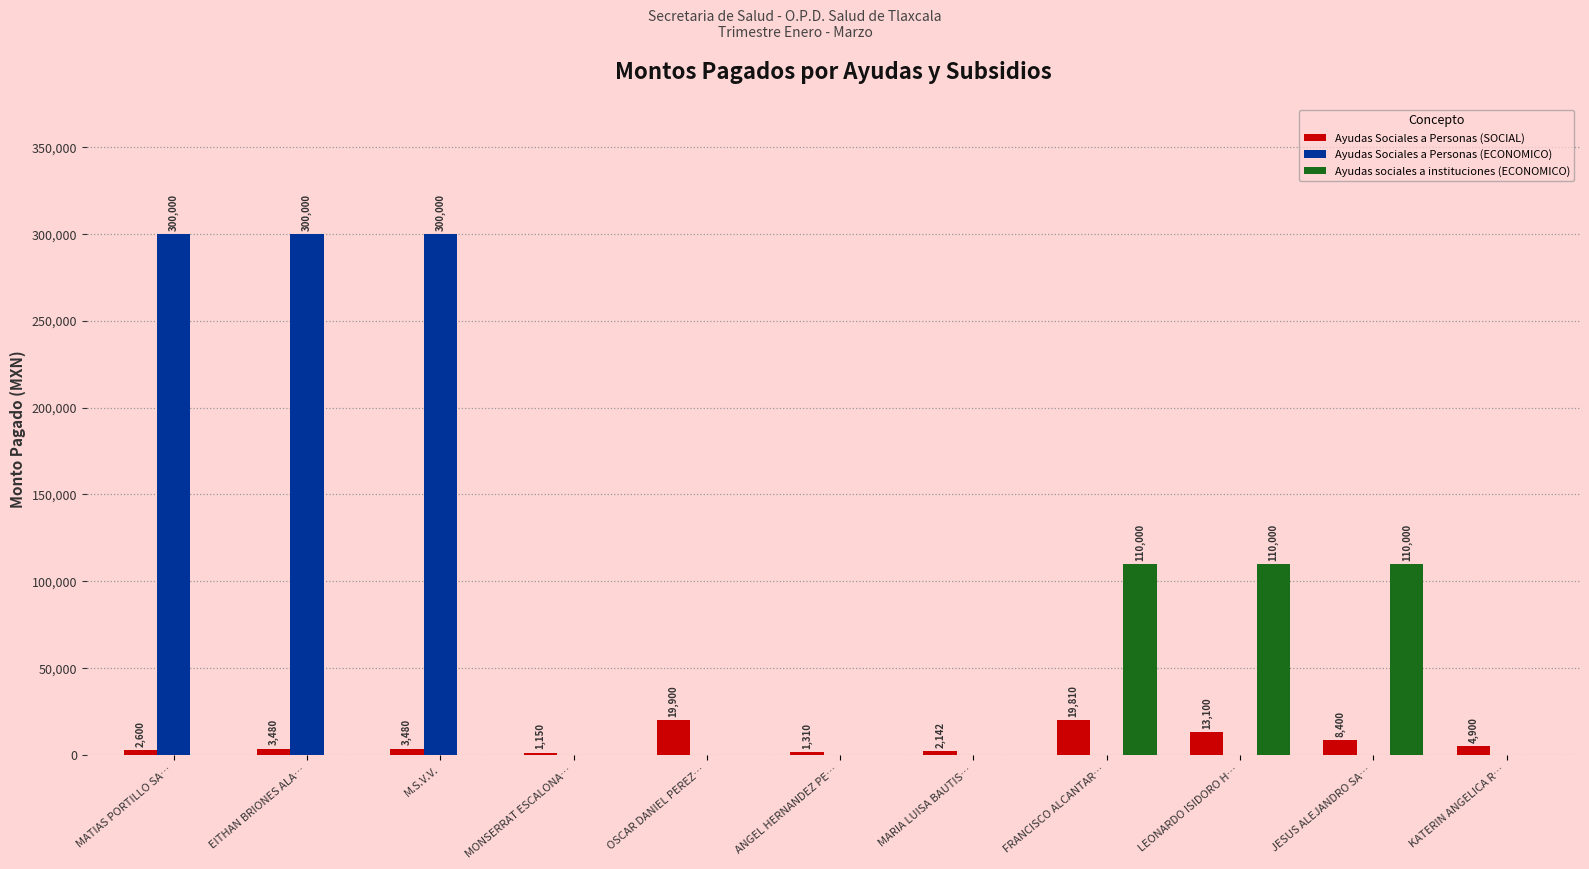

Reading right to left, what are all the values shown in this chart?

Ayudas Sociales a Personas (SOCIAL): KATERIN ANGELICA R…=4900	JESUS ALEJANDRO SA…=8400	LEONARDO ISIDORO H…=13100	FRANCISCO ALCANTAR…=19810	MARIA LUISA BAUTIS…=2142	ANGEL HERNANDEZ PE…=1310	OSCAR DANIEL PEREZ…=19900	MONSERRAT ESCALONA…=1150	M.S.V.V.=3480	EITHAN BRIONES ALA…=3480	MATIAS PORTILLO SA…=2600
Ayudas Sociales a Personas (ECONOMICO): KATERIN ANGELICA R…=0	JESUS ALEJANDRO SA…=0	LEONARDO ISIDORO H…=0	FRANCISCO ALCANTAR…=0	MARIA LUISA BAUTIS…=0	ANGEL HERNANDEZ PE…=0	OSCAR DANIEL PEREZ…=0	MONSERRAT ESCALONA…=0	M.S.V.V.=300000	EITHAN BRIONES ALA…=300000	MATIAS PORTILLO SA…=300000
Ayudas sociales a instituciones (ECONOMICO): KATERIN ANGELICA R…=0	JESUS ALEJANDRO SA…=110000	LEONARDO ISIDORO H…=110000	FRANCISCO ALCANTAR…=110000	MARIA LUISA BAUTIS…=0	ANGEL HERNANDEZ PE…=0	OSCAR DANIEL PEREZ…=0	MONSERRAT ESCALONA…=0	M.S.V.V.=0	EITHAN BRIONES ALA…=0	MATIAS PORTILLO SA…=0